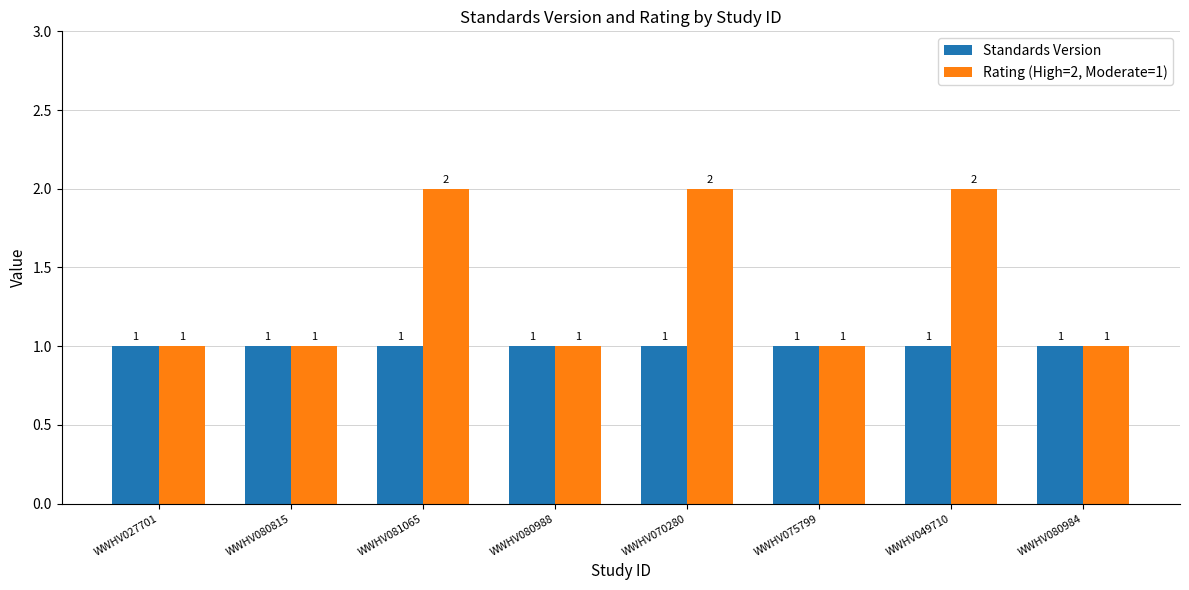

Reading left to right, transcribe all the data shown in this chart.

Standards Version: WWHV027701=1	WWHV080815=1	WWHV081065=1	WWHV080988=1	WWHV070280=1	WWHV075799=1	WWHV049710=1	WWHV080984=1
Rating (High=2, Moderate=1): WWHV027701=1	WWHV080815=1	WWHV081065=2	WWHV080988=1	WWHV070280=2	WWHV075799=1	WWHV049710=2	WWHV080984=1